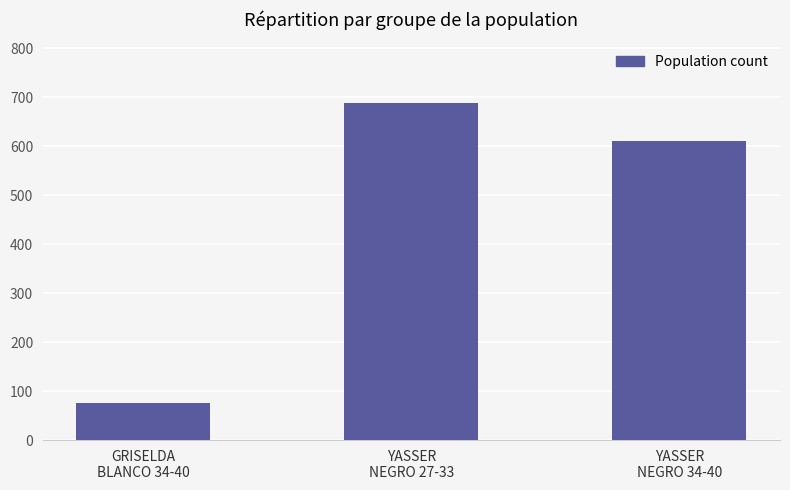

Reading left to right, list all the values displayed in this chart.

75	688	610